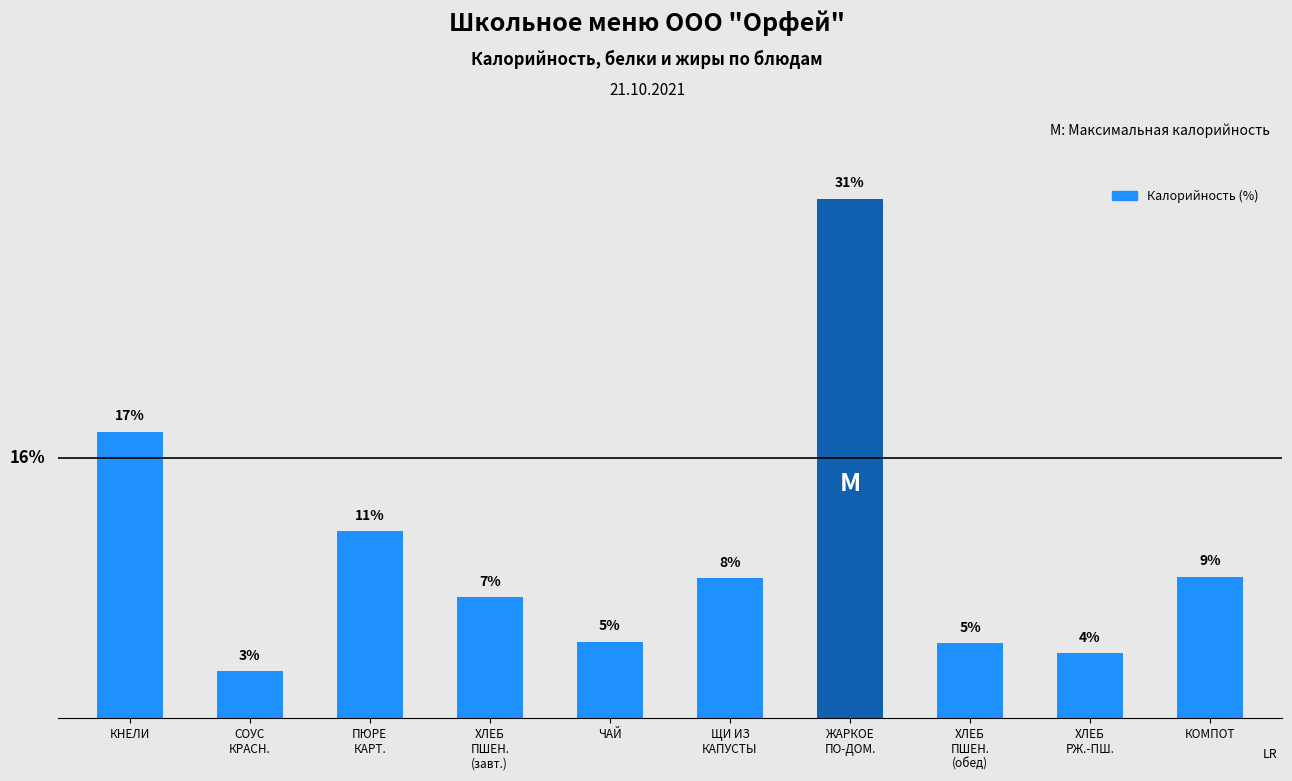

What is the minimum value shown in the chart?

2.8